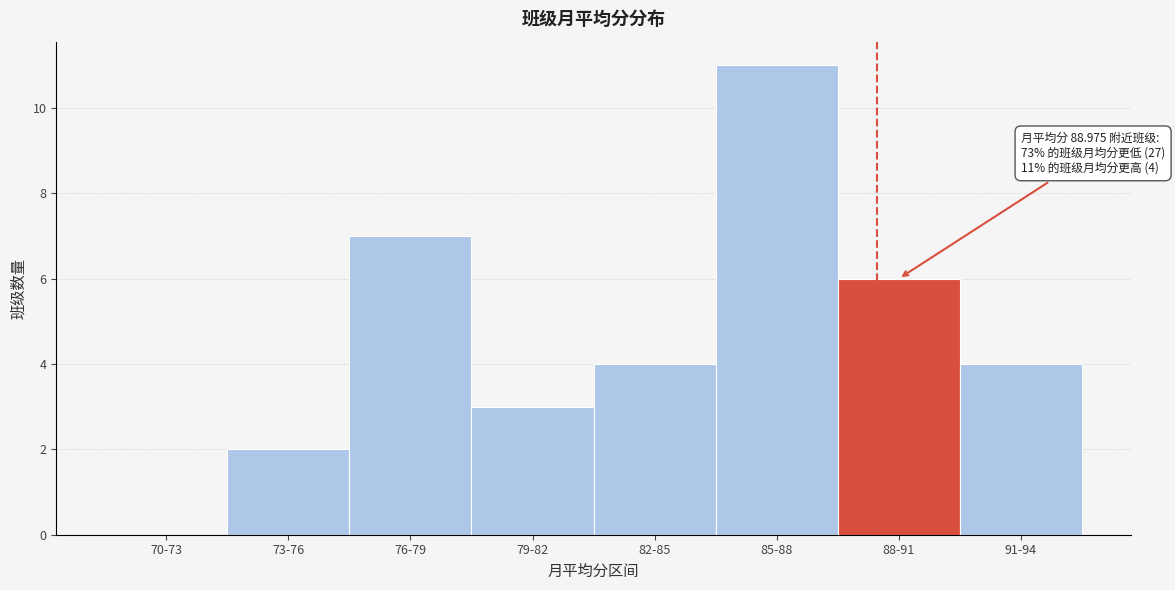

Reading left to right, extract all data points from this chart.

70-73=0	73-76=2	76-79=7	79-82=3	82-85=4	85-88=11	88-91=6	91-94=4